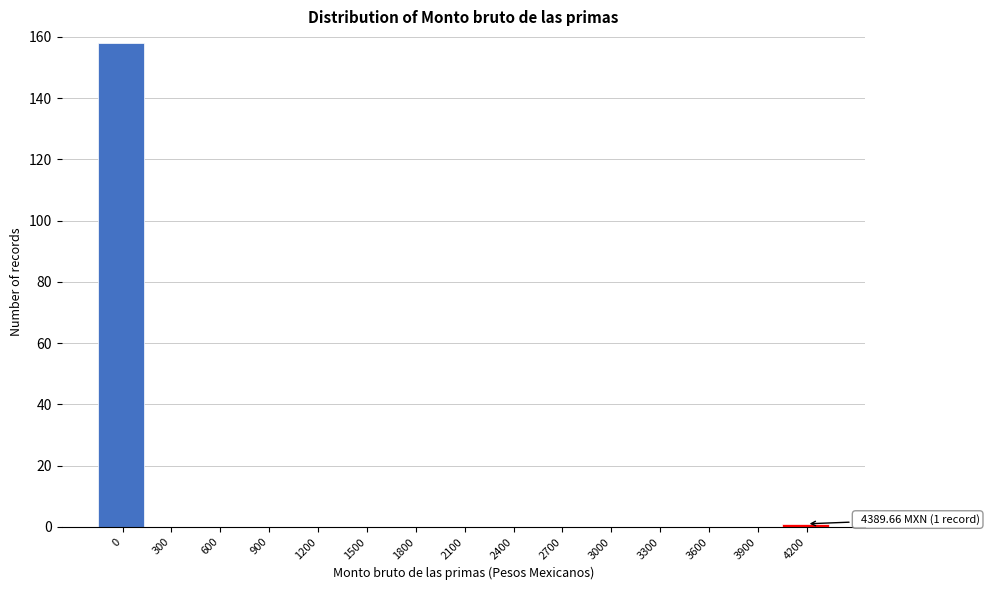

Reading right to left, transcribe all the data shown in this chart.

4200=1	3900=0	3600=0	3300=0	3000=0	2700=0	2400=0	2100=0	1800=0	1500=0	1200=0	900=0	600=0	300=0	0=158